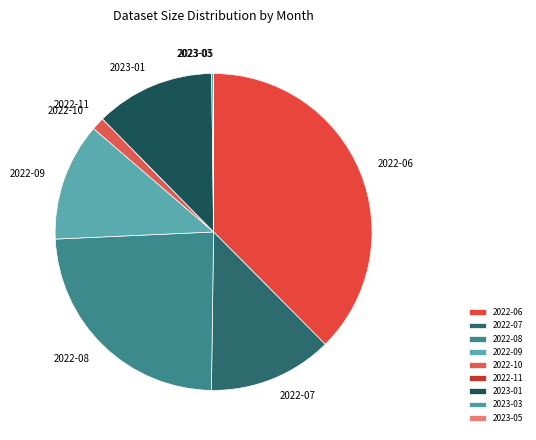

What is the largest slice in the pie chart?

2022-06